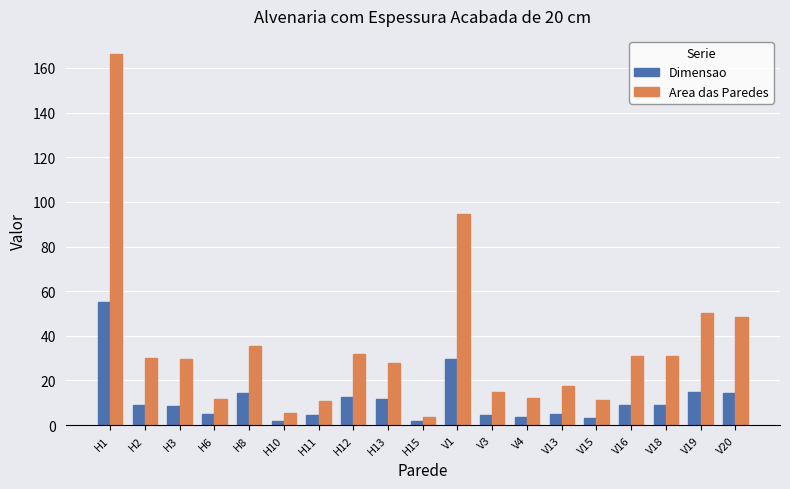

The value of Dimensao at V16 is 9.1. True or false?

True